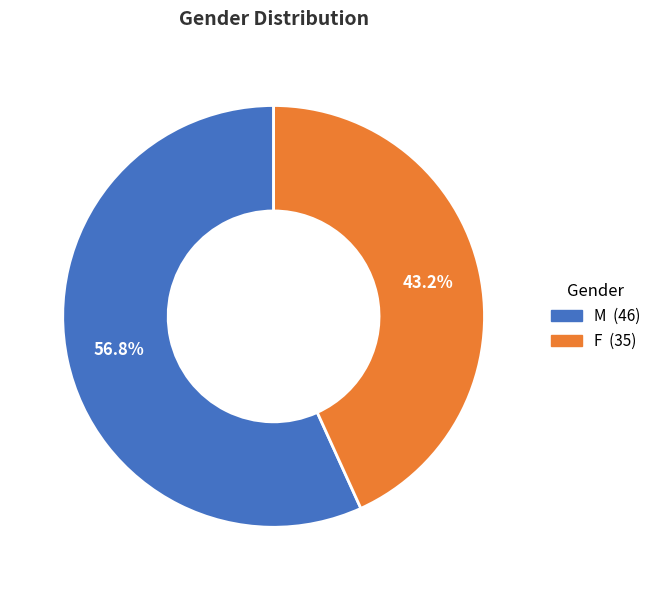

To the nearest percent, what is the combined percentage of M and F?

100%